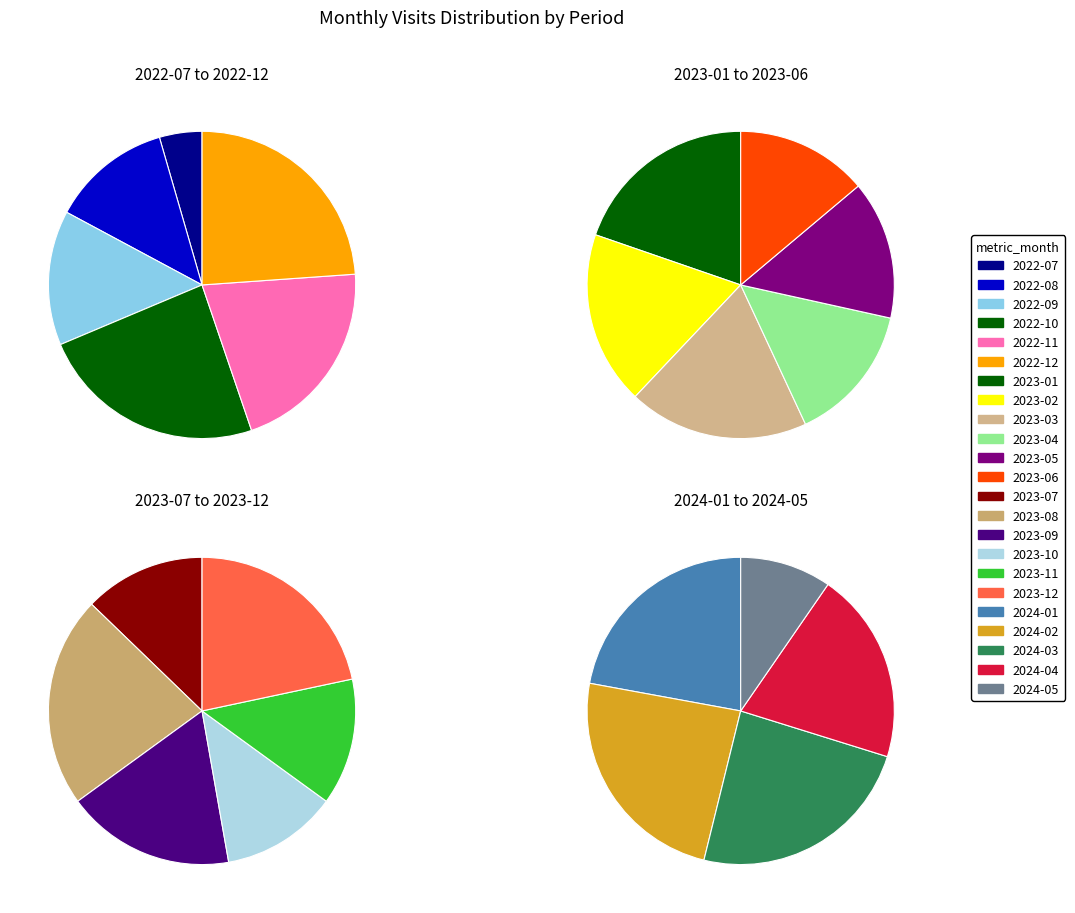

Is there any slice that represents more than half of the pie?

No